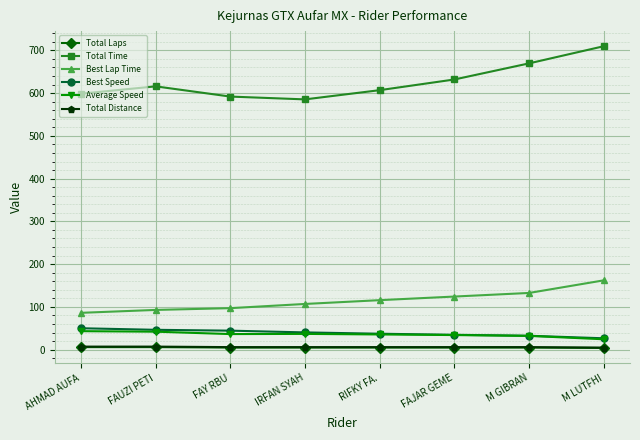

Count the number of categories in the chart.

8